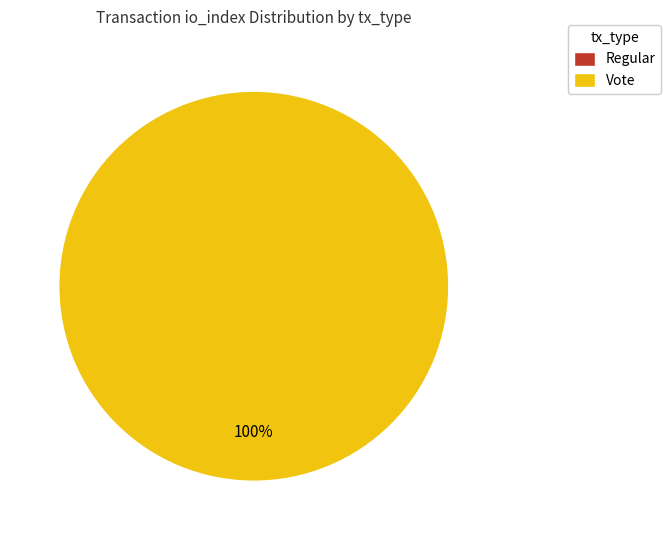

Does Vote account for over 50% of the chart?

Yes